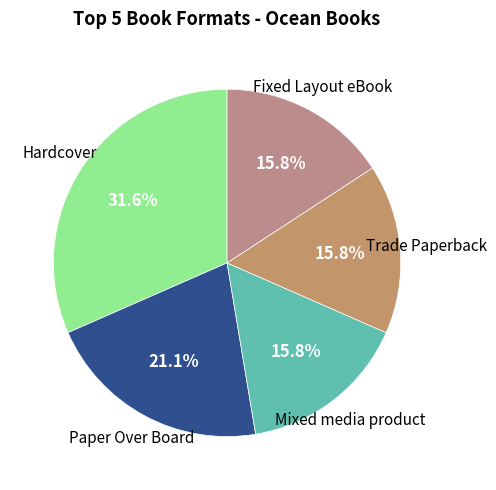

How many segments does this pie chart have?

5